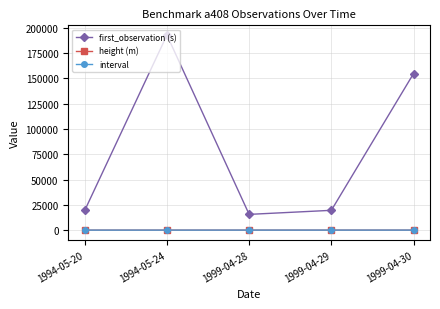

Which series changed the most between 1999-04-29 and 1999-04-30?

first_observation (s)